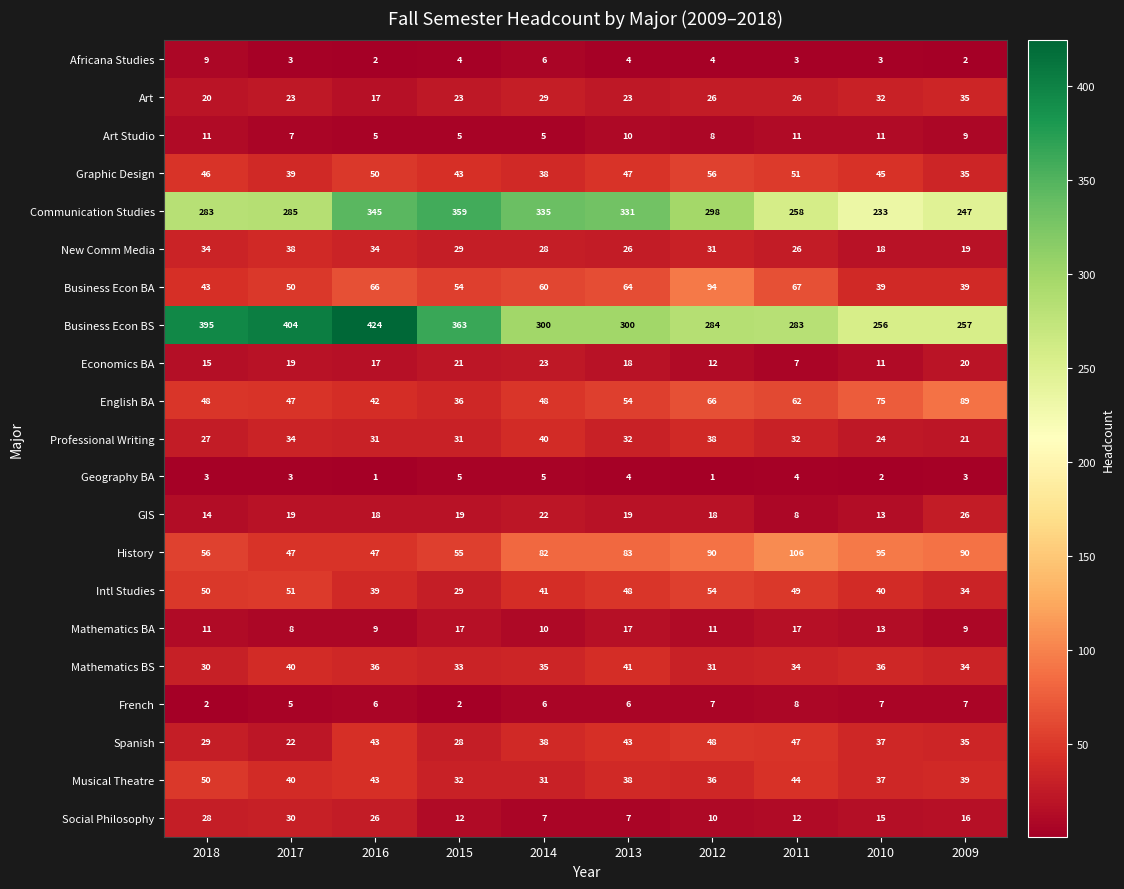

What is the total value across all series at 2018?

1204